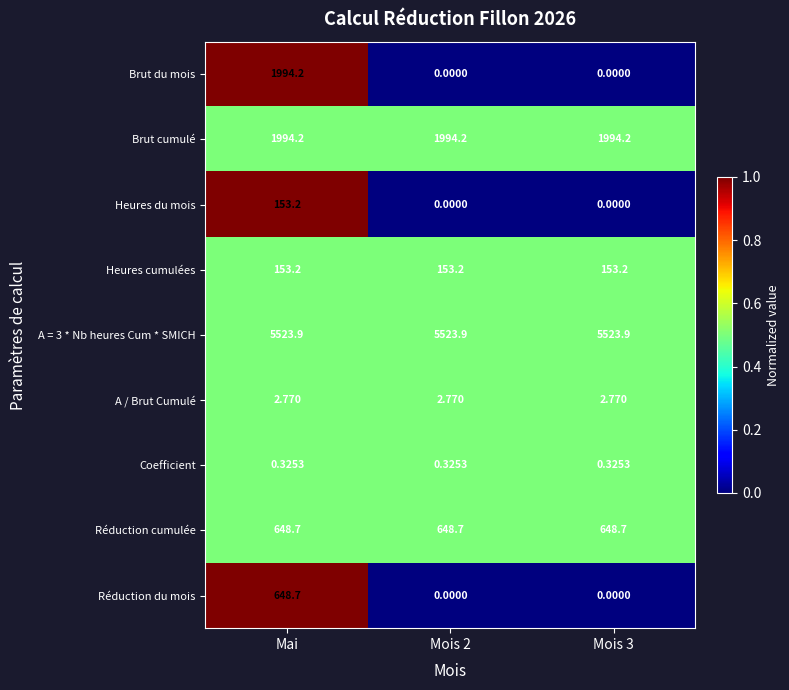

Is the value of A / Brut Cumulé at Mois 2 greater than the value of Coefficient at Mois 2?

Yes